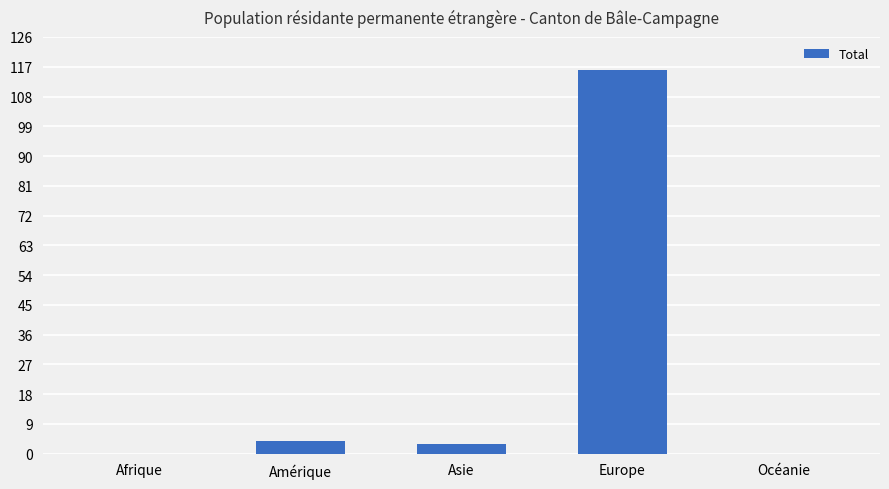

Reading right to left, extract all data points from this chart.

0	116	3	4	0